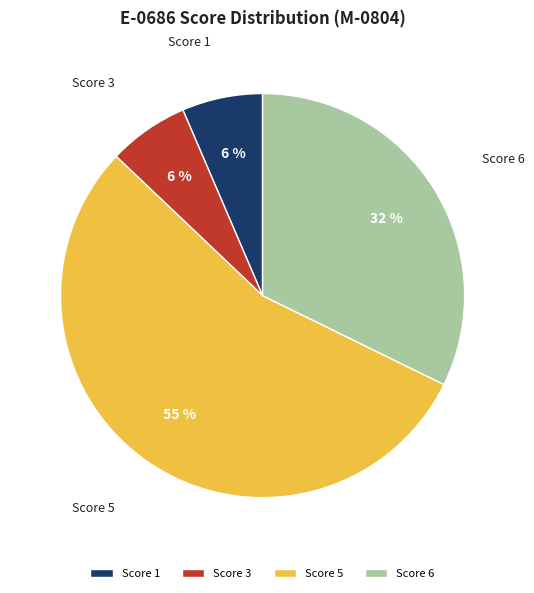

Between Score 1 and Score 6, which is larger?

Score 6